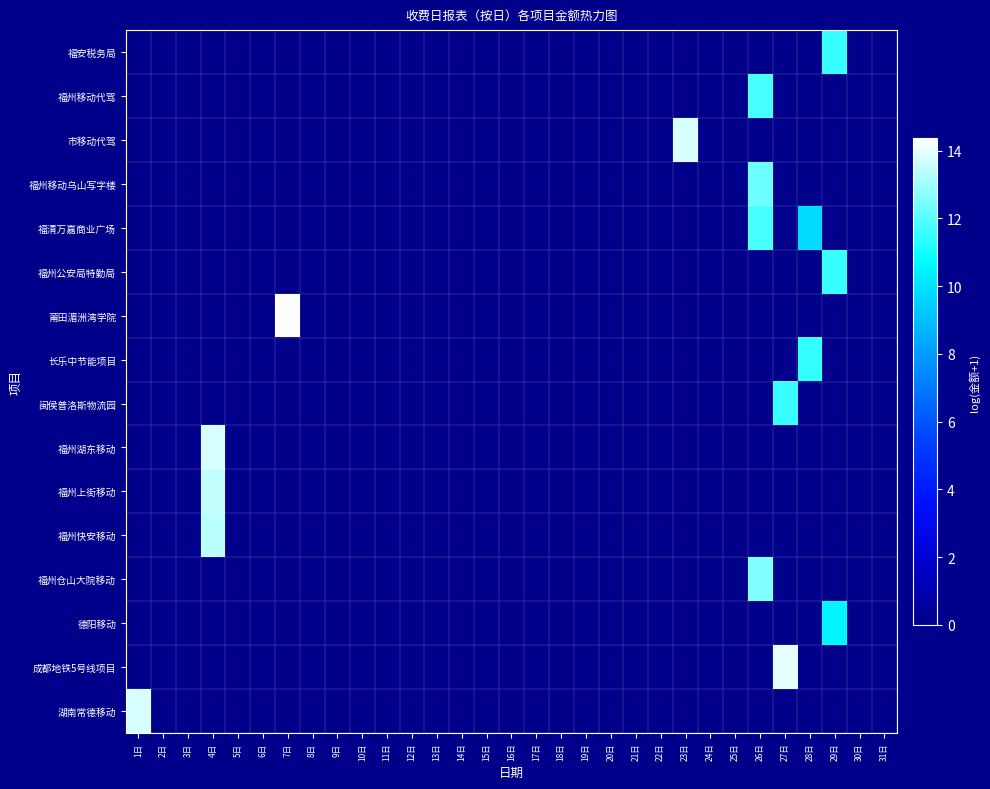

Between 1日 and 16日, which series saw the biggest shift?

湖南常德移动